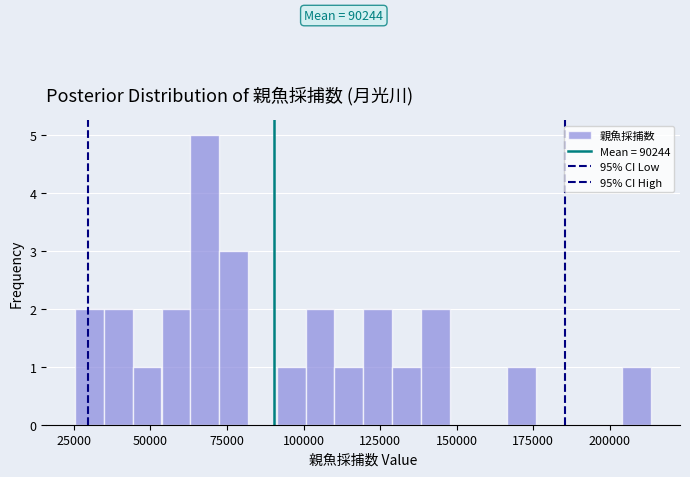

Read against the x-axis, roughly where is the centre of the tallest bar?

70000